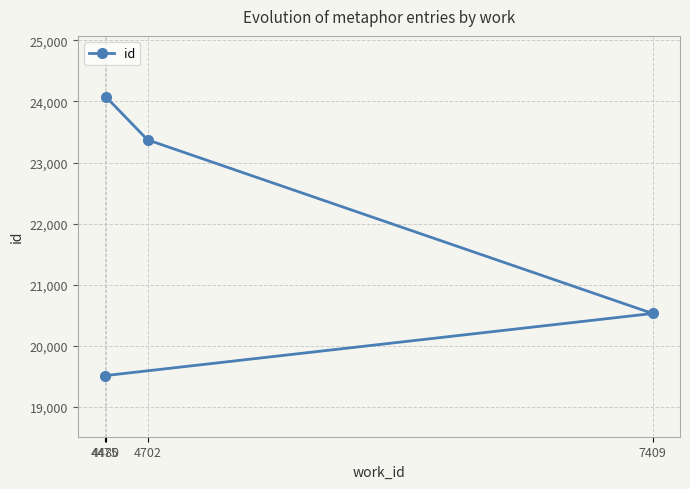

Rank the categories by value from lowest to highest.

4475, 7409, 4702, 4480